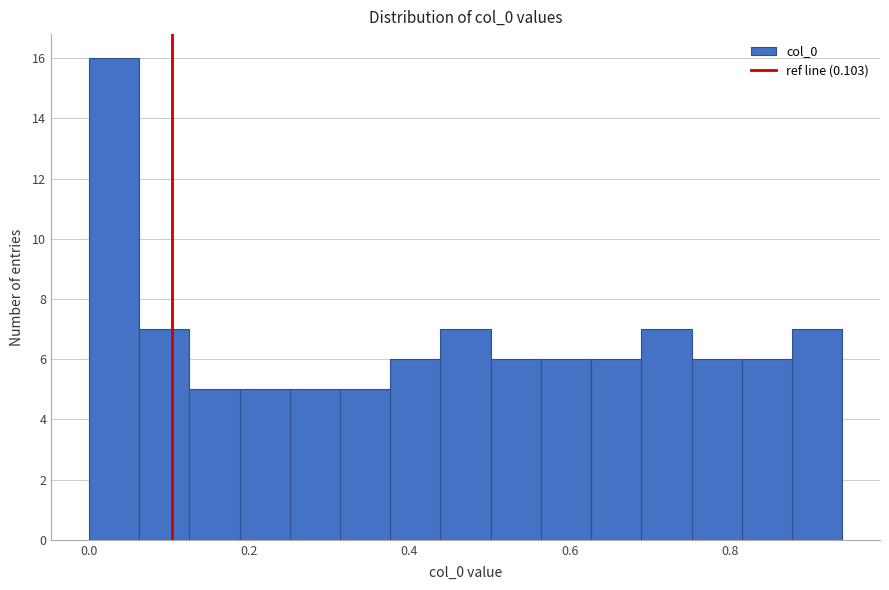

Read against the x-axis, roughly where is the centre of the tallest bar?

0.04